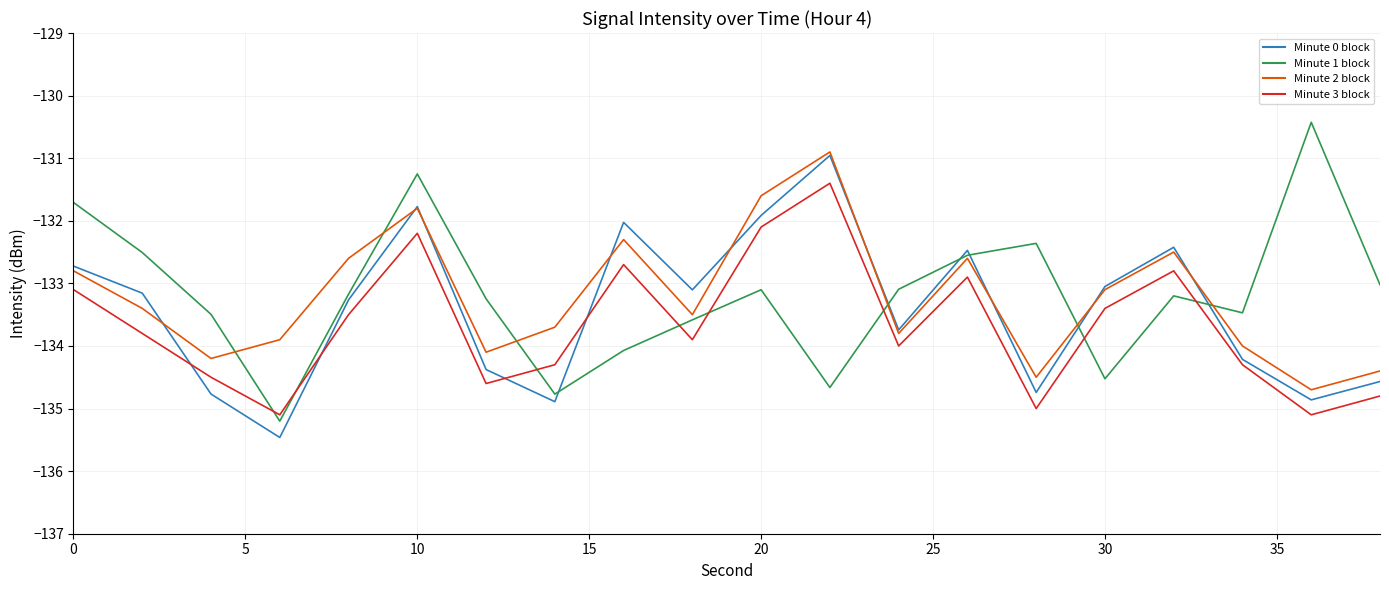

What is the minimum value shown in the chart?

-135.5